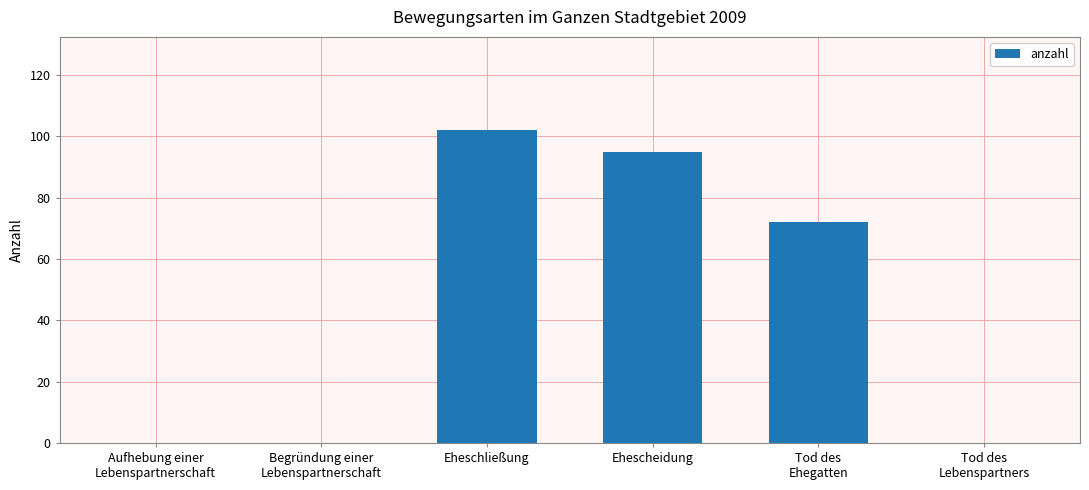

What is the sum of all values?

269